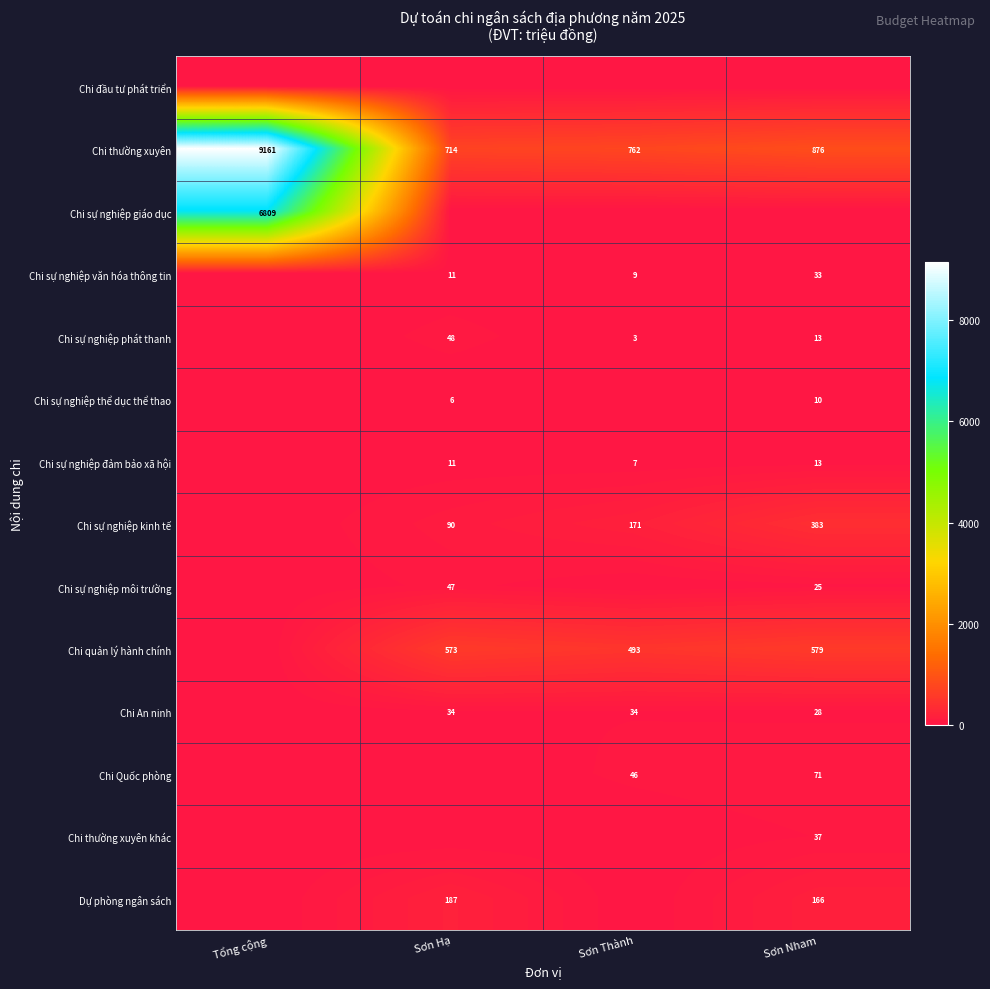

True or false: Chi sự nghiệp đảm bảo xã hội has a value of 11 at Sơn Hạ.

True